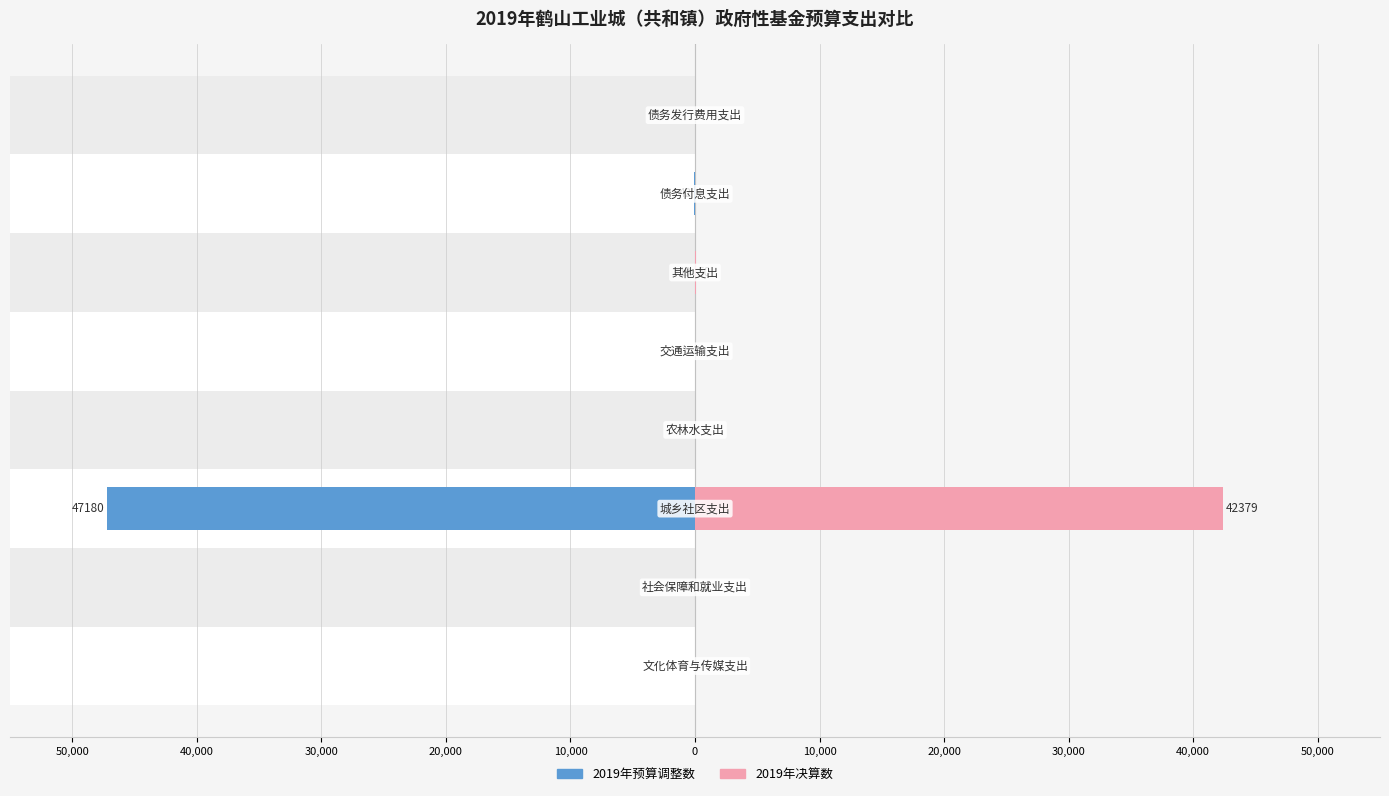

Reading left to right, list all the values displayed in this chart.

2019年预算调整数: 0	-12	-47180	0	0	-19	-42	0
2019年决算数: 0	12	42379	0	0	50	0	0